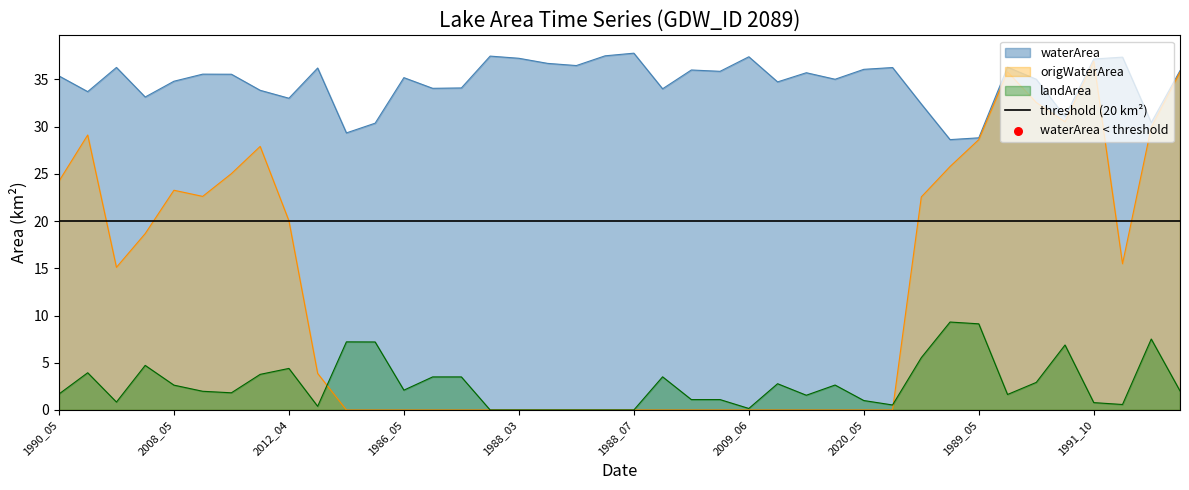

At how many categories does at least one series exceed 18?

40